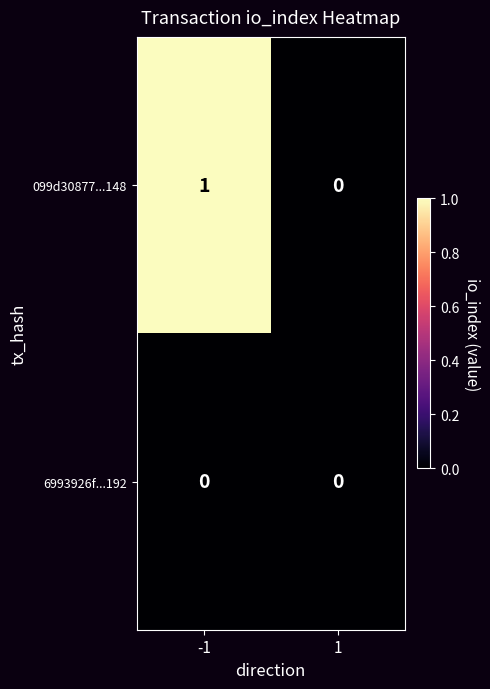

List the series in order of their overall mean, highest first.

099d30877...148, 6993926f...192